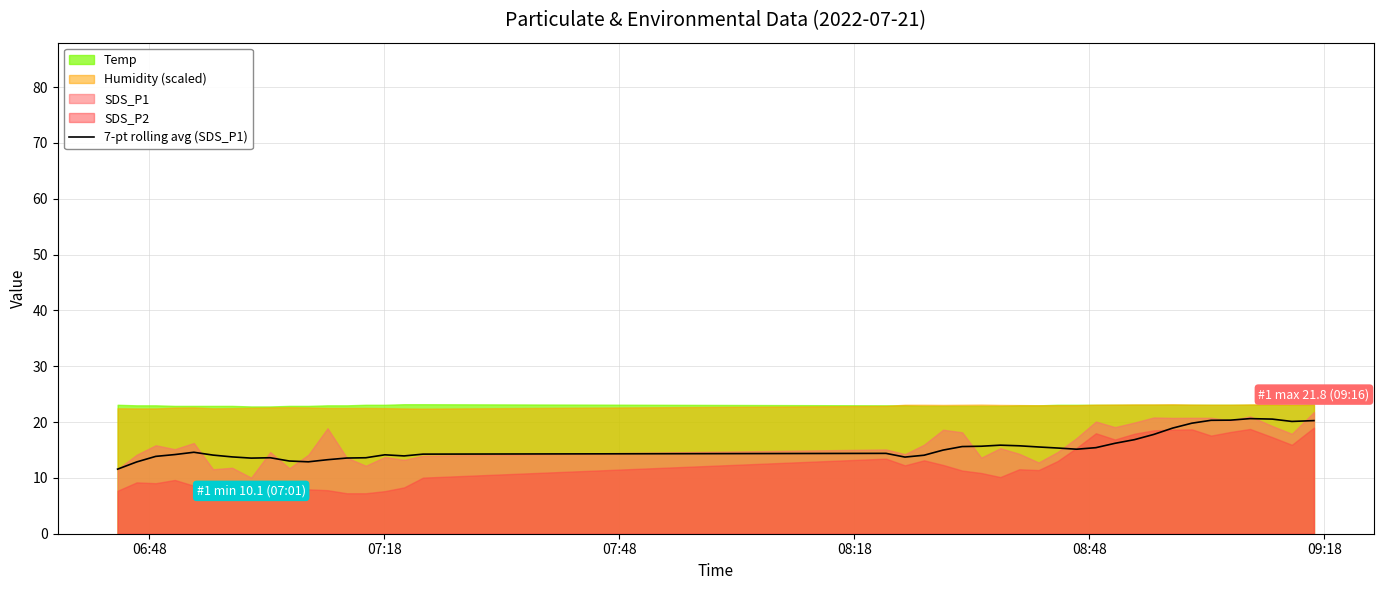

What is the minimum value for 7-pt rolling avg (SDS_P1)?

11.6